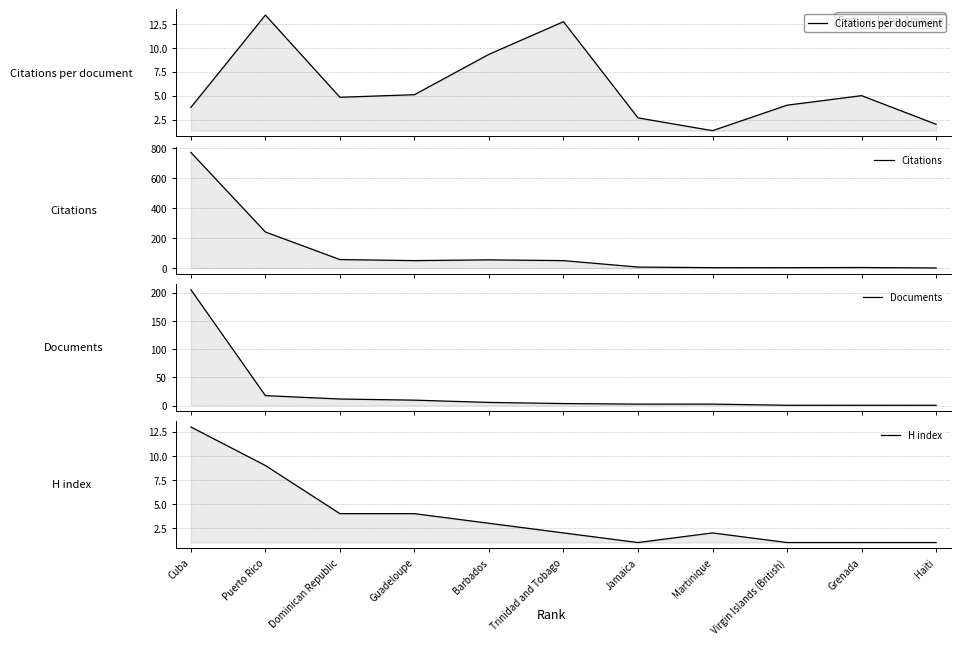

Which series has the largest range (max minus min)?

Citations